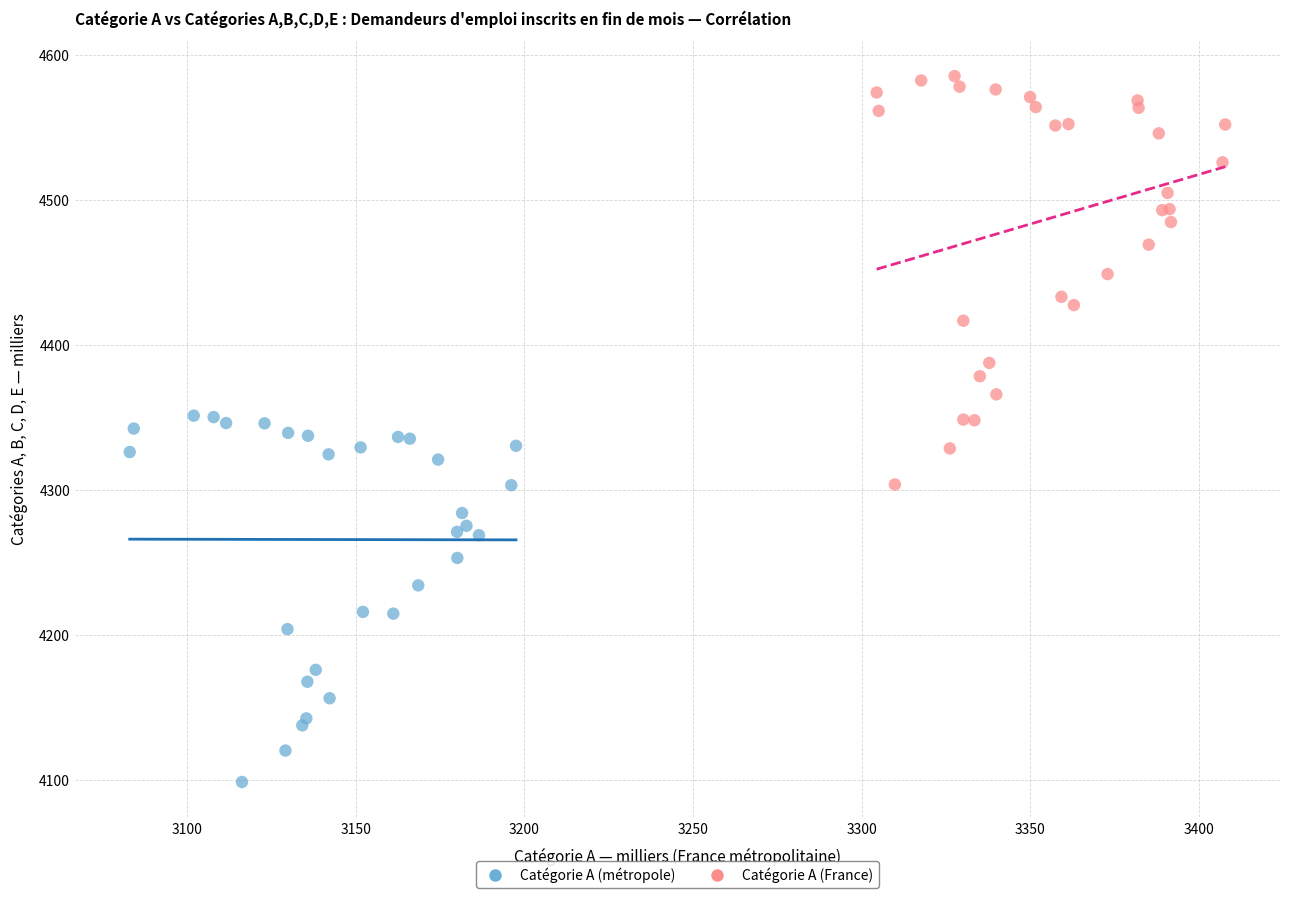

Which series contains the lowest Y value?

Catégorie A (métropole)